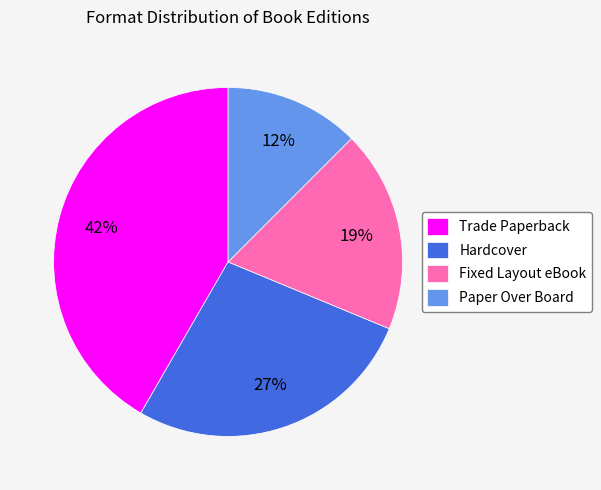

Which has a higher value, Fixed Layout eBook or Trade Paperback?

Trade Paperback